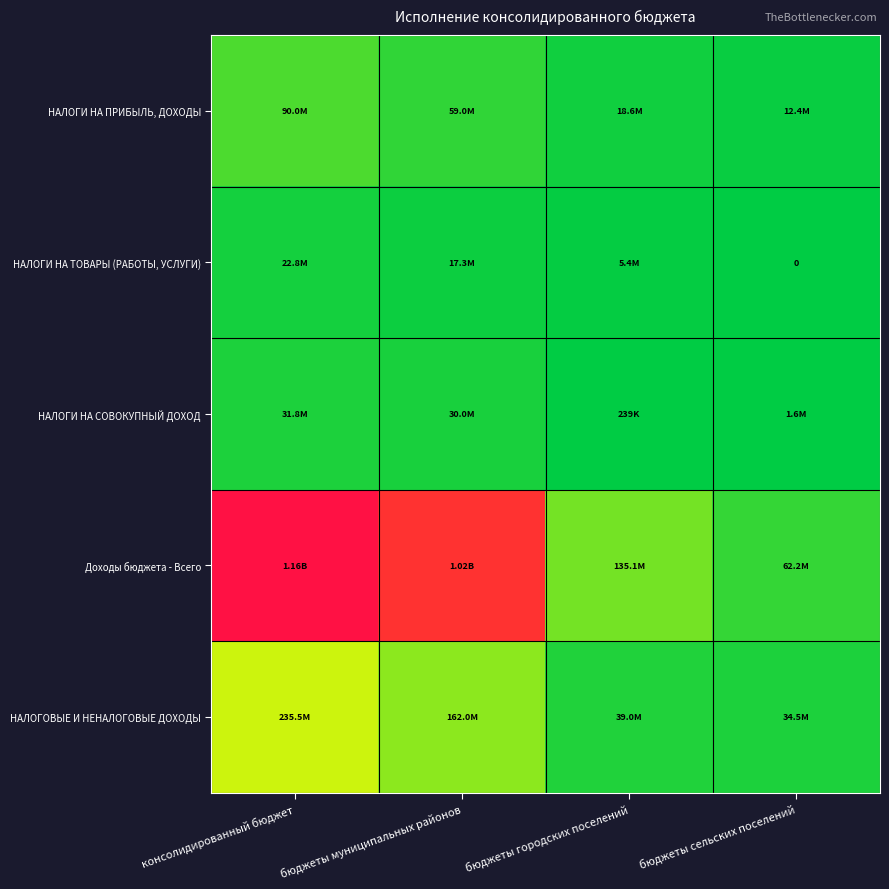

Which category has the highest value in the НАЛОГИ НА СОВОКУПНЫЙ ДОХОД series?

консолидированный бюджет